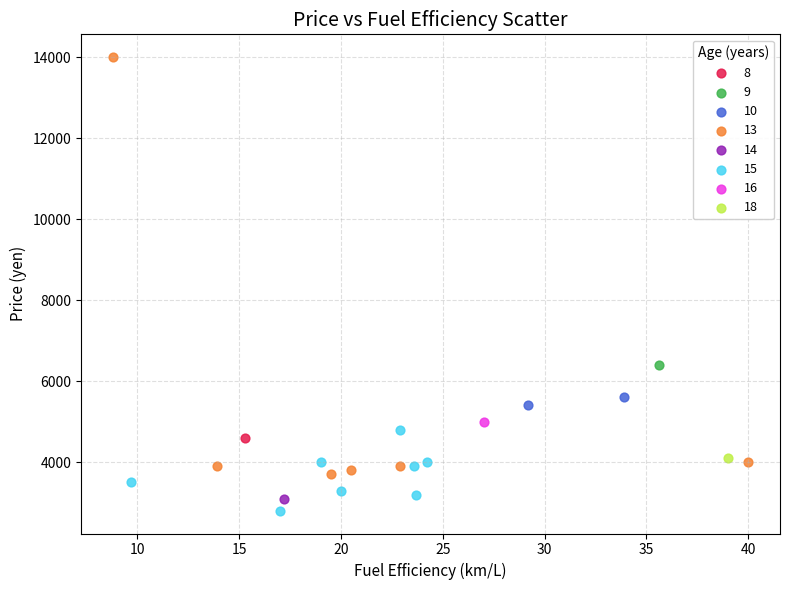

What are all the series names shown in the legend?

8, 9, 10, 13, 14, 15, 16, 18